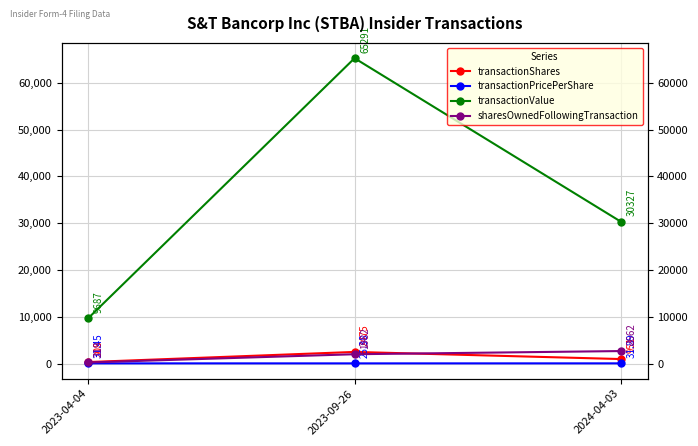

Which series has the largest range (max minus min)?

transactionValue